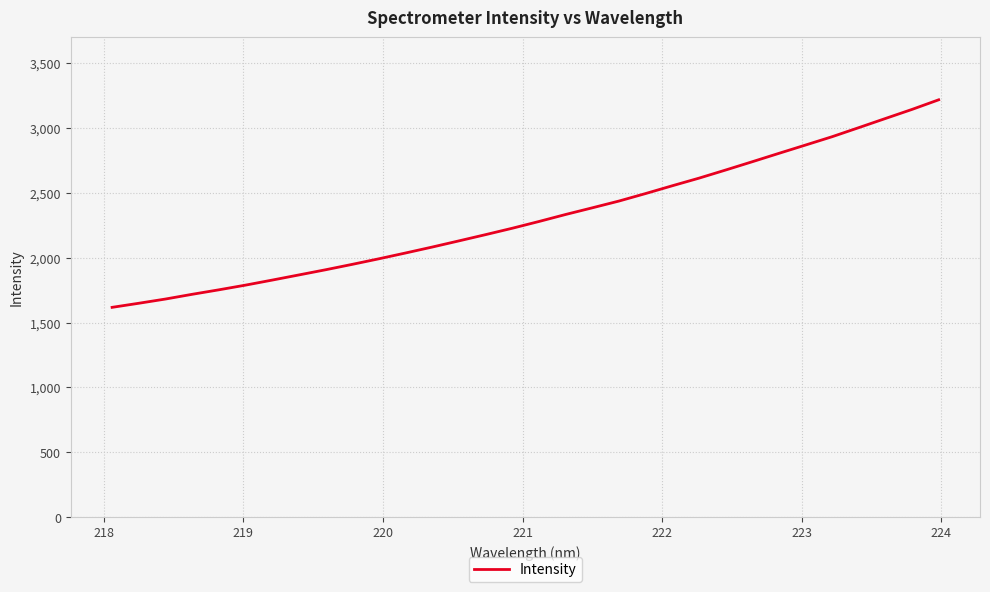

What is the greatest value displayed?

3217.7